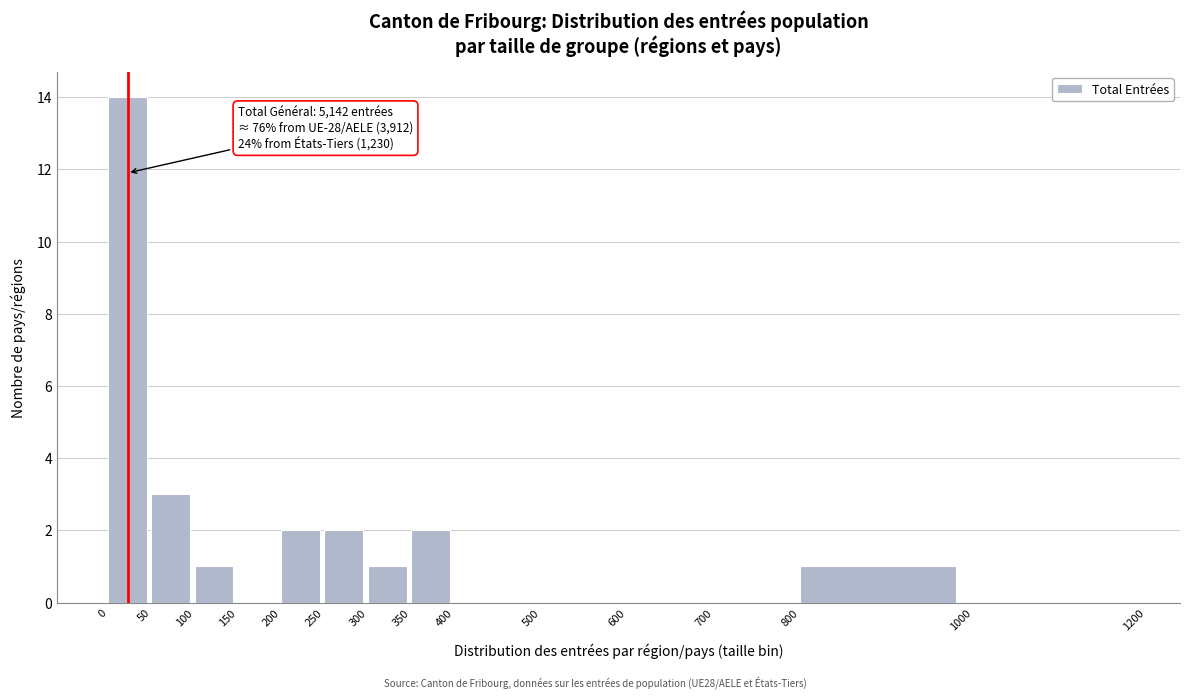

Which range on the x-axis has the tallest bar?

0 to 50